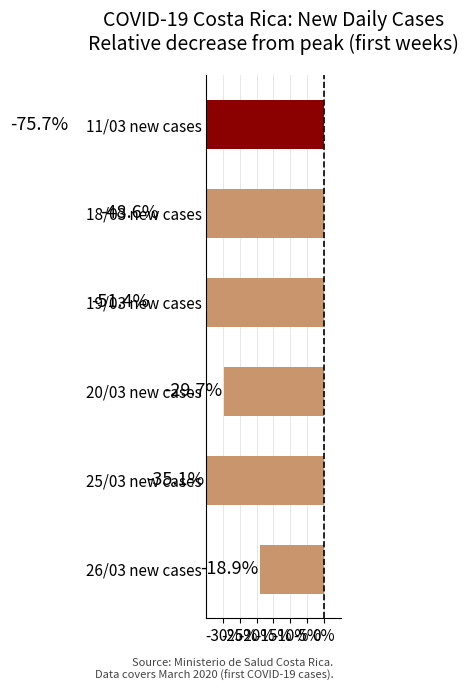

What is the greatest value displayed?

-18.9